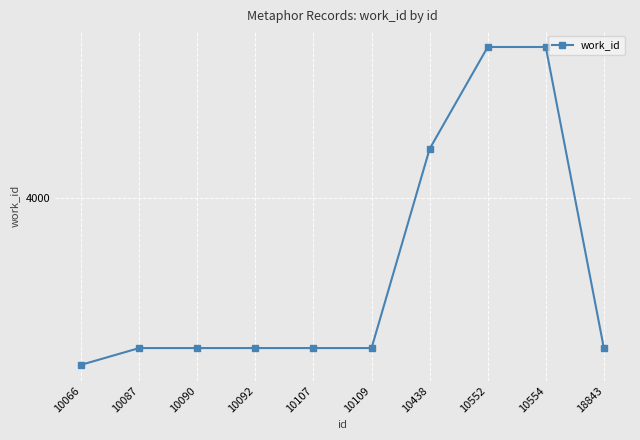

Reading right to left, what are all the values shown in this chart?

18843=3901	10554=4099	10552=4099	10438=4032	10109=3901	10107=3901	10092=3901	10090=3901	10087=3901	10066=3890